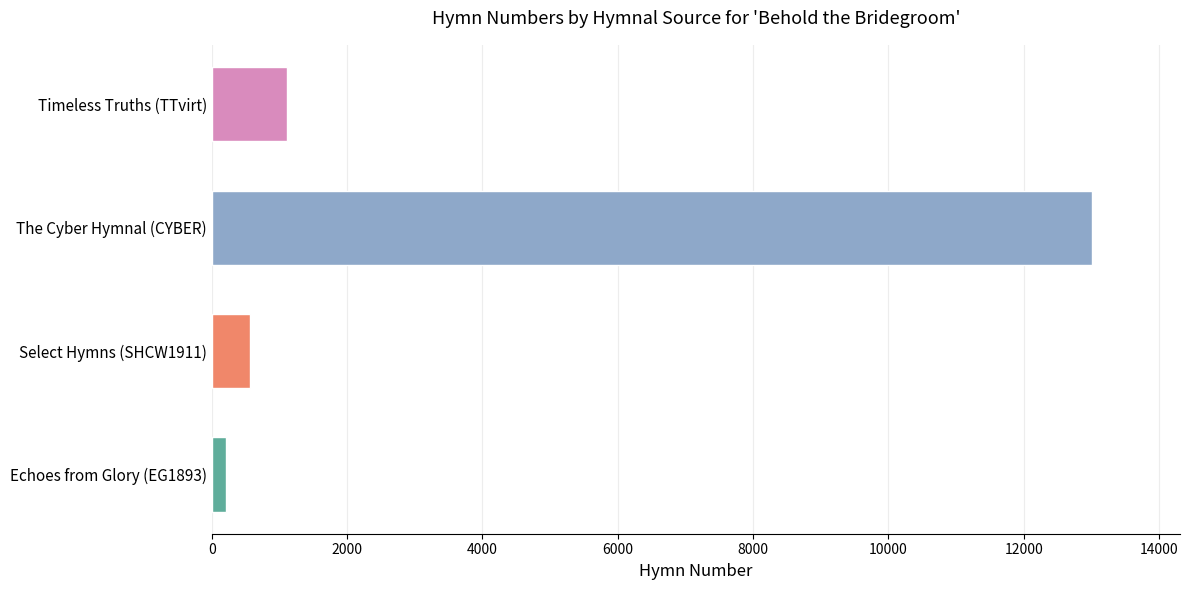

The value at The Cyber Hymnal (CYBER) is 17503. True or false?

False